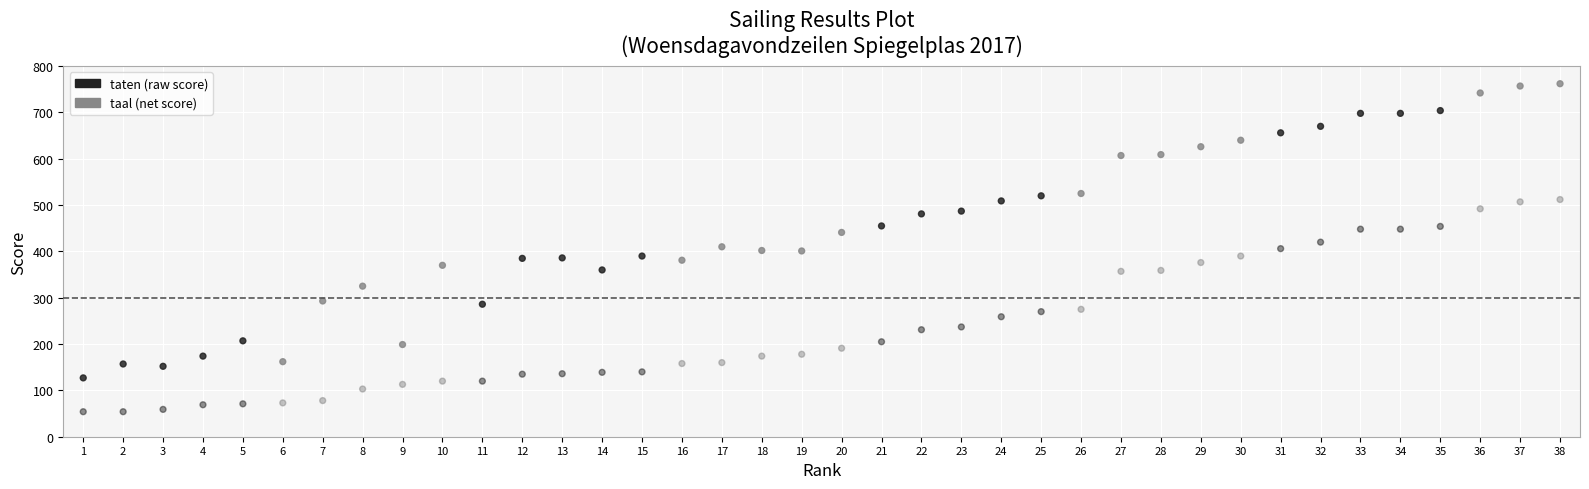

Count the number of points in this scatter plot.

76